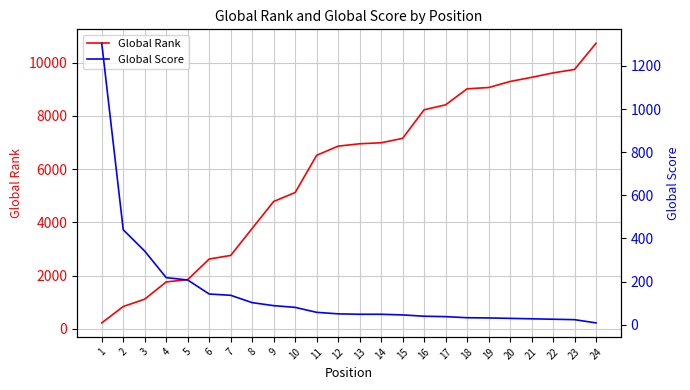

Where do Global Rank and Global Score first cross each other?

1 and 2